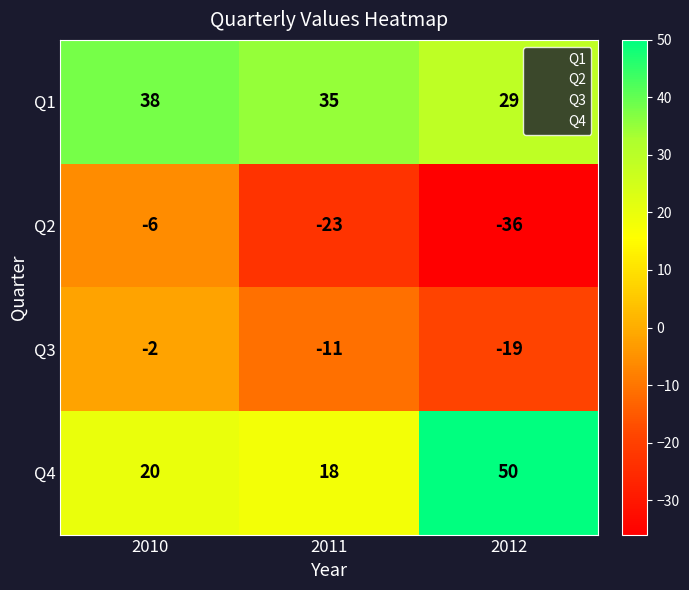

The Q3 series shows -10 at 2012. True or false?

False